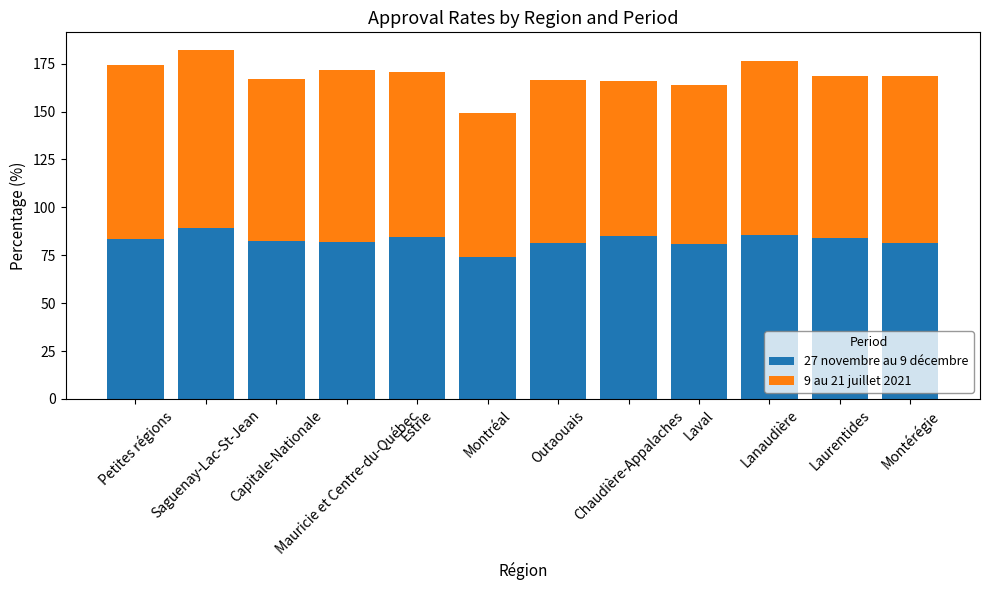

Are the bars horizontal?

No